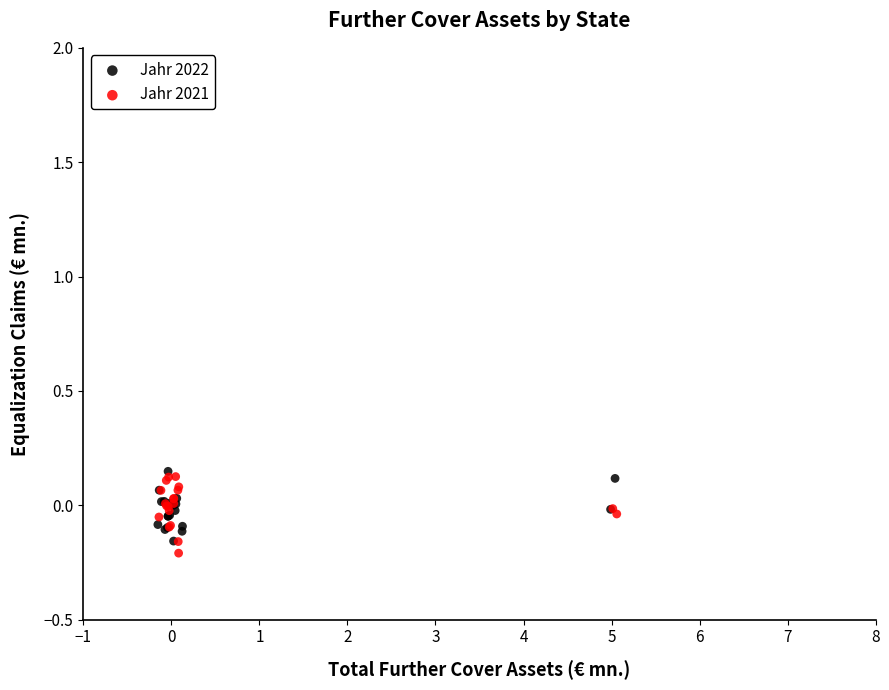

What are all the series names shown in the legend?

Jahr 2022, Jahr 2021